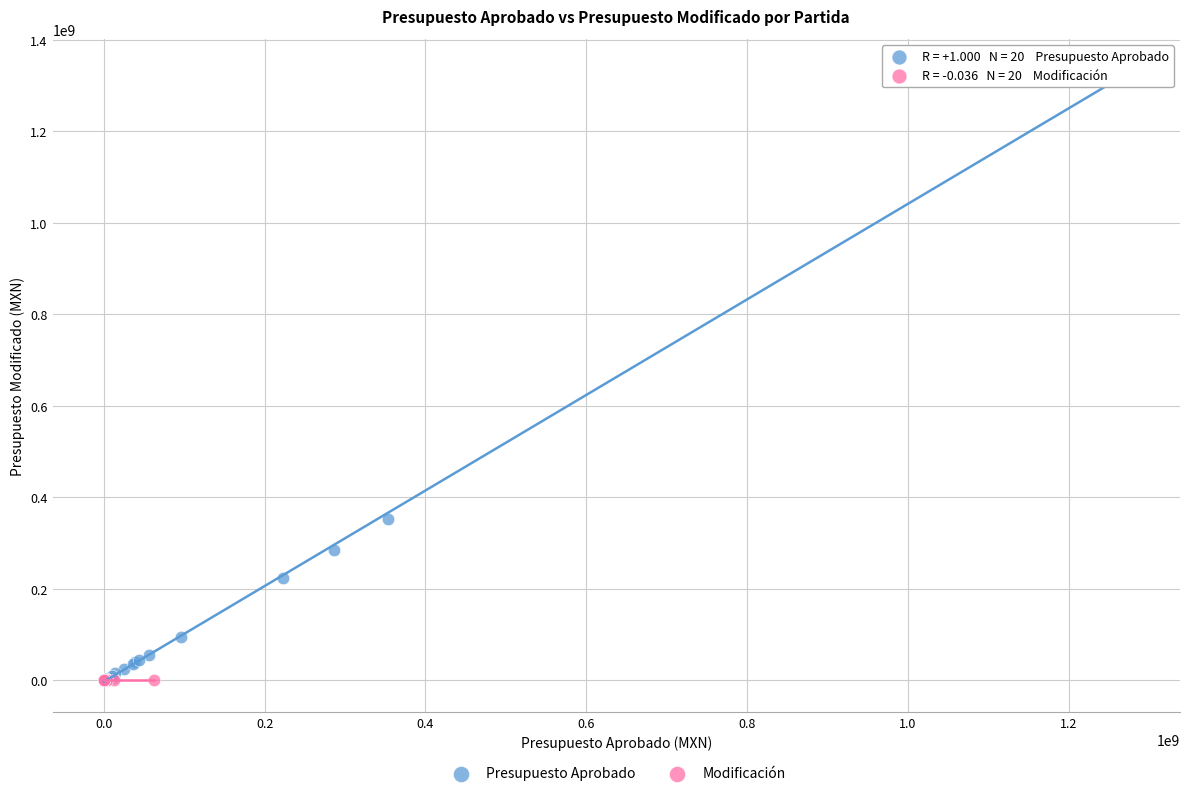

Which series reaches the maximum Y coordinate?

Presupuesto Aprobado